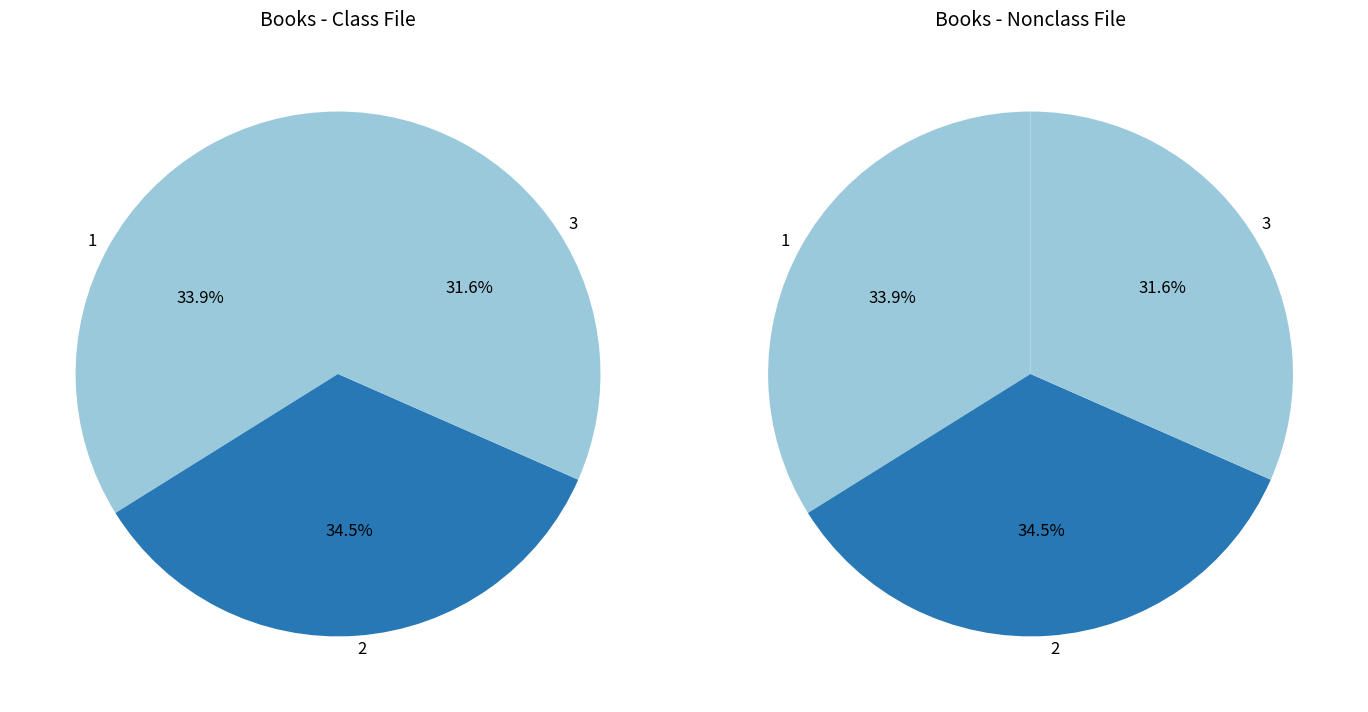

True or false: 3 accounts for 19% of the total.

False